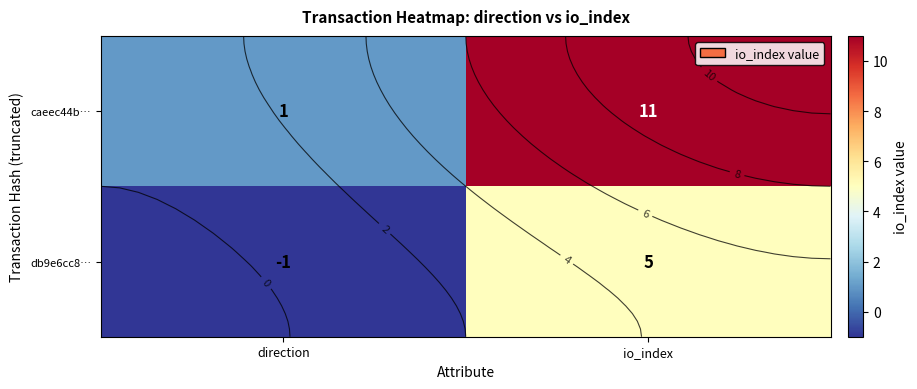

Between io_index and direction, which is larger?

io_index